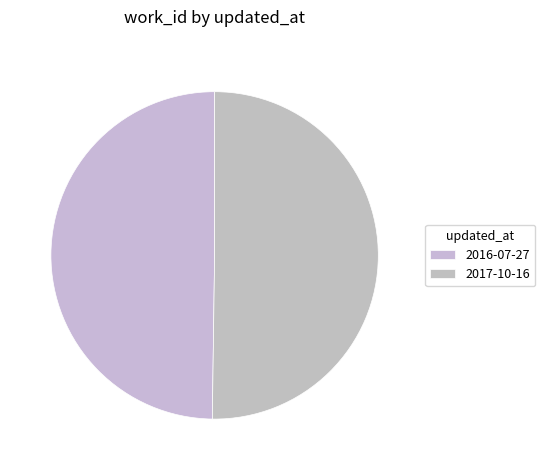

To the nearest percent, what is the combined percentage of 2016-07-27 and 2017-10-16?

100%